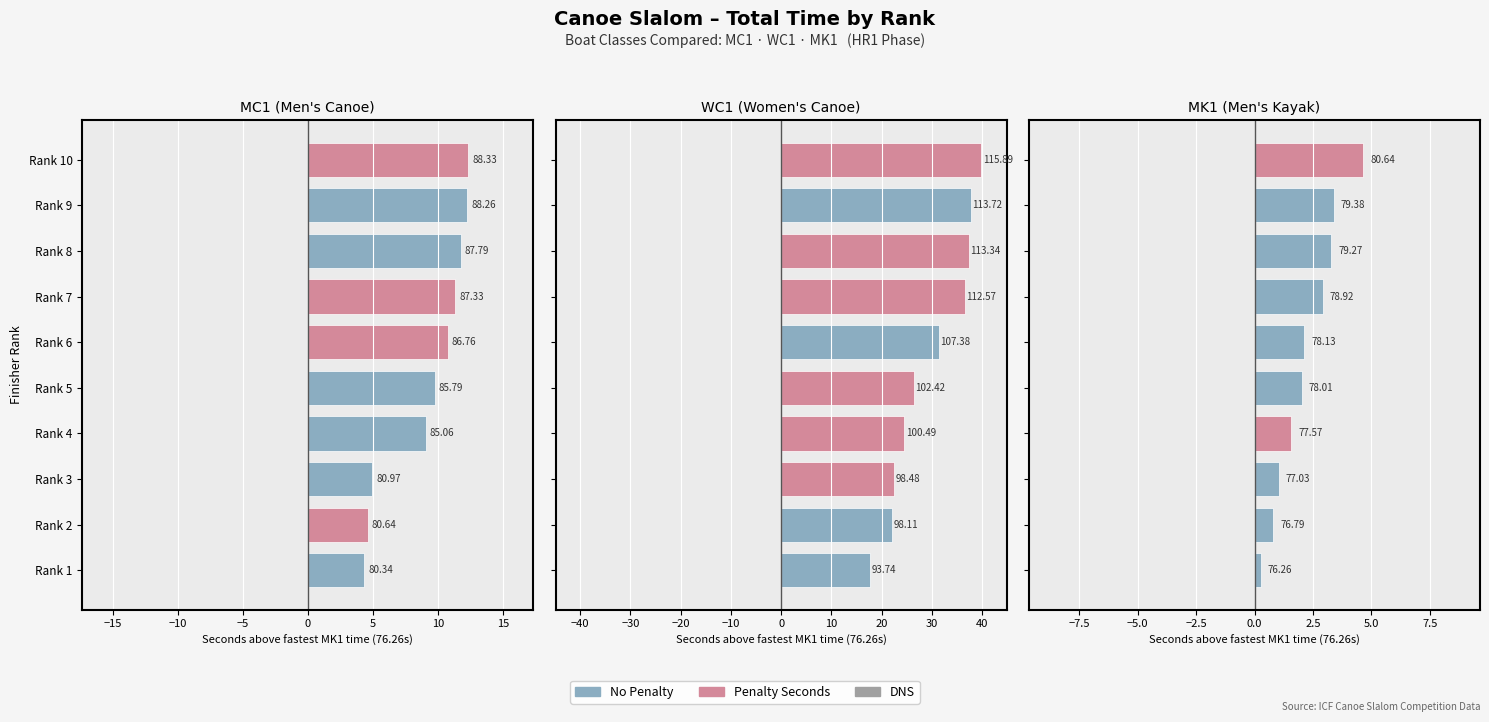

Is it true that WC1 equals 26.4 at Rank 5?

True